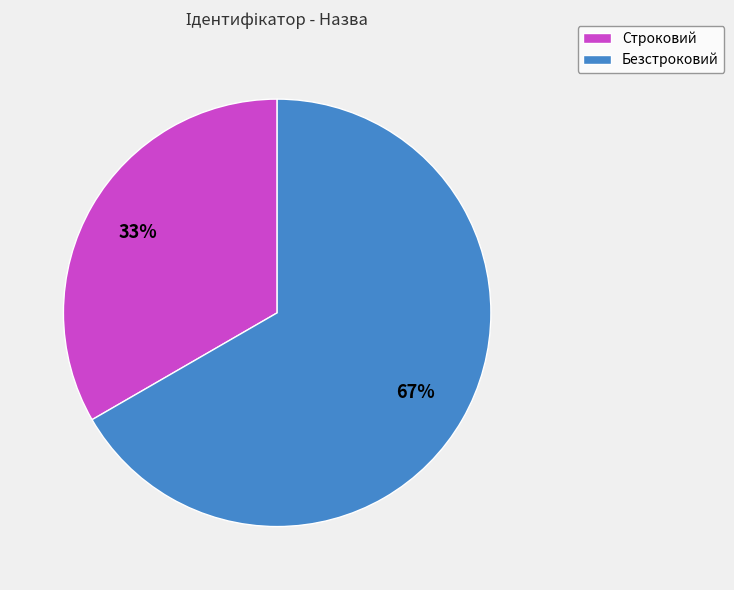

Which category has the biggest portion of the pie?

Безстроковий